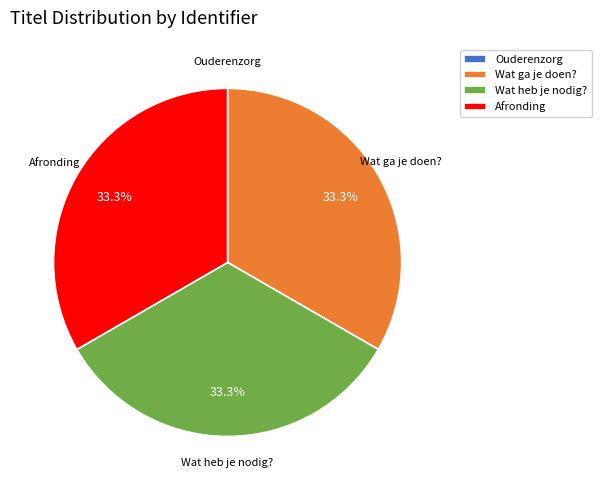

What percentage is the Wat ga je doen? slice, to the nearest percent?

33%